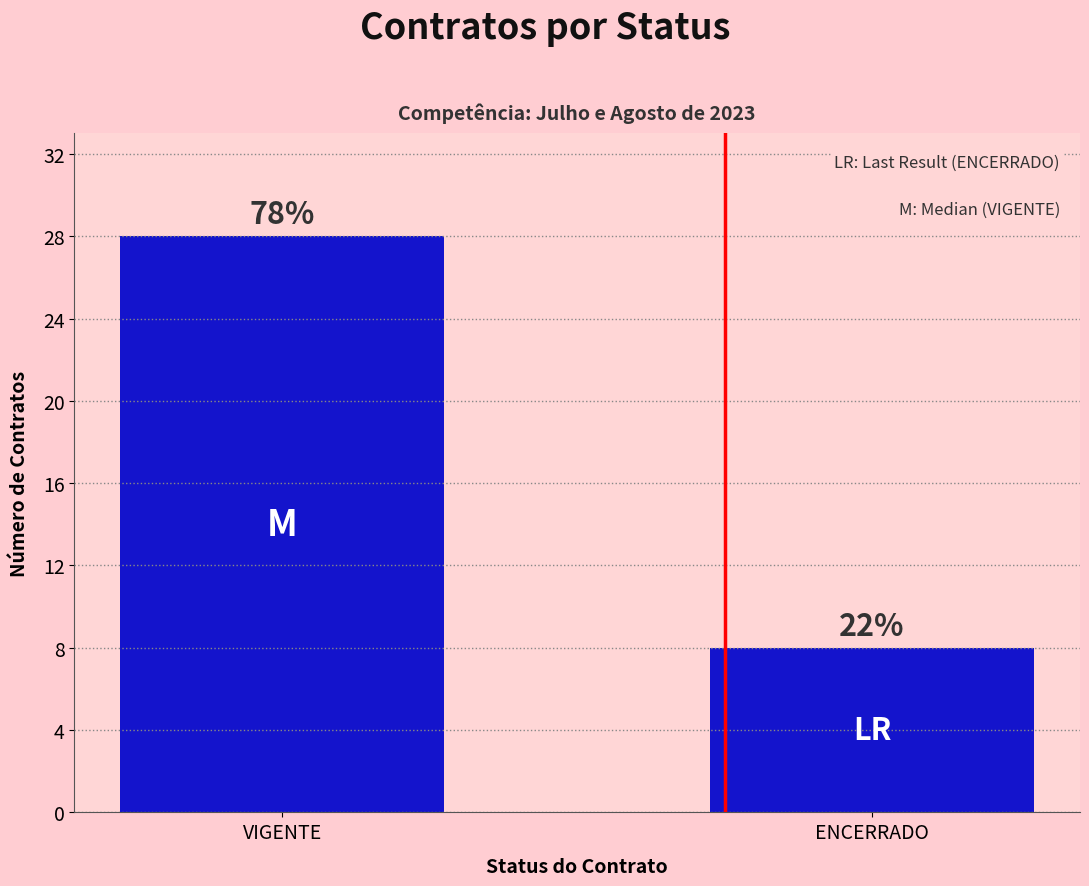

True or false: the data shows 6 at VIGENTE.

False